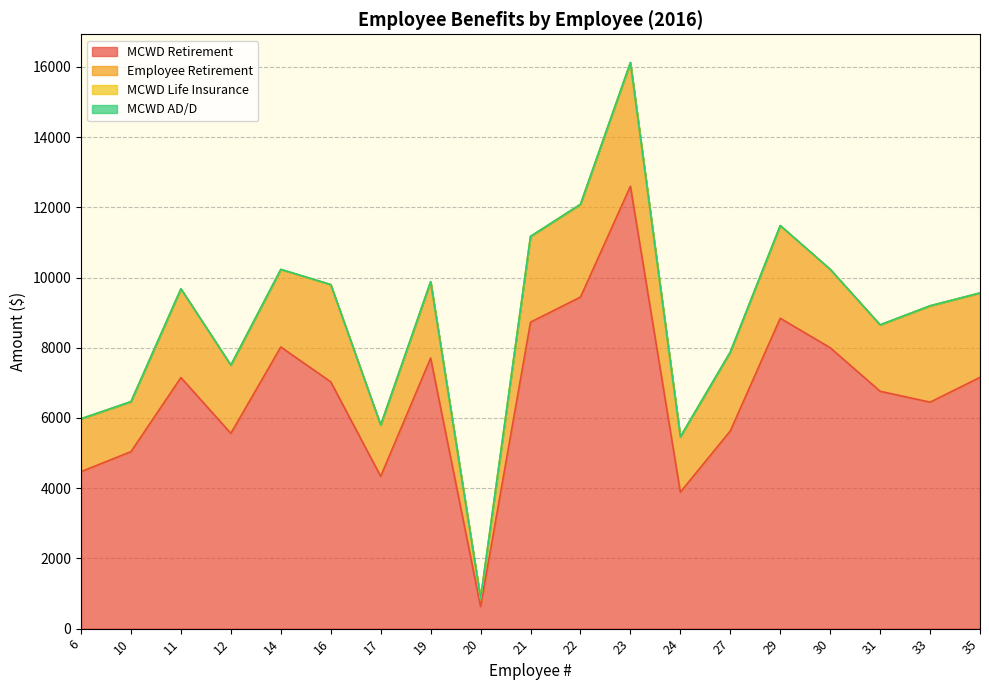

What is the value of the MCWD AD/D point at the 6th from the left?

1.2